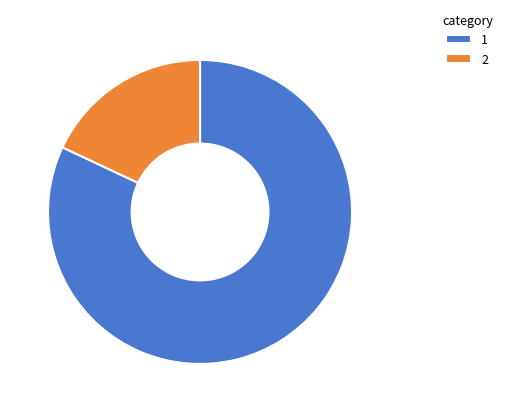

Which slice is the largest?

1